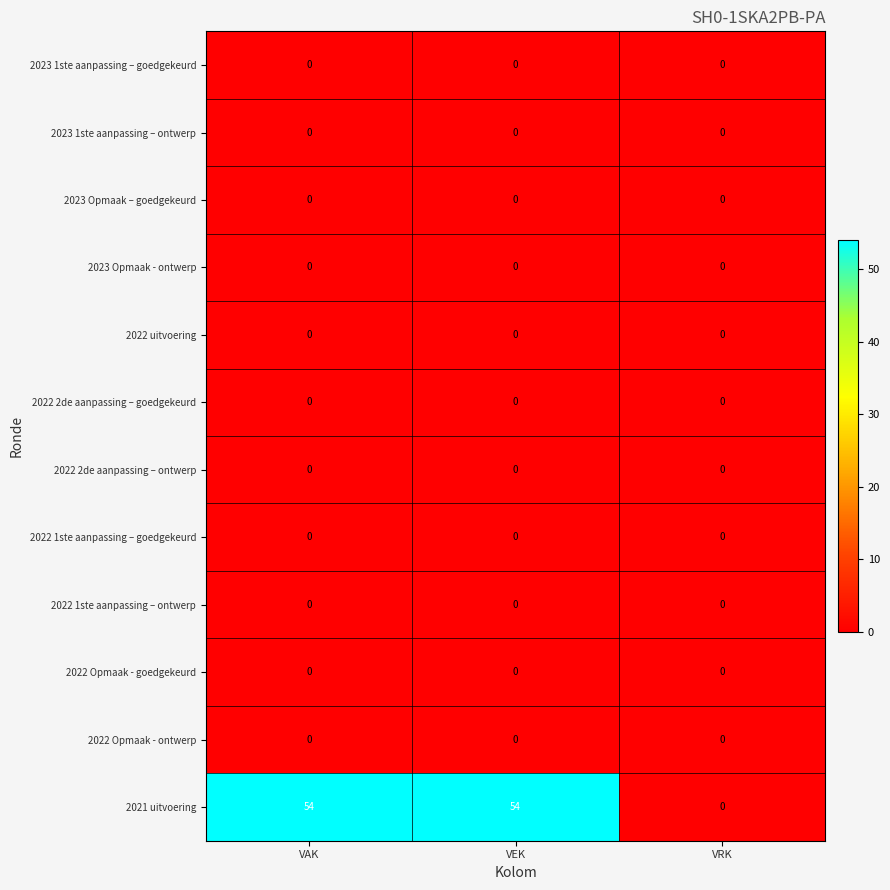

Which series has the largest total across all categories?

2021 uitvoering